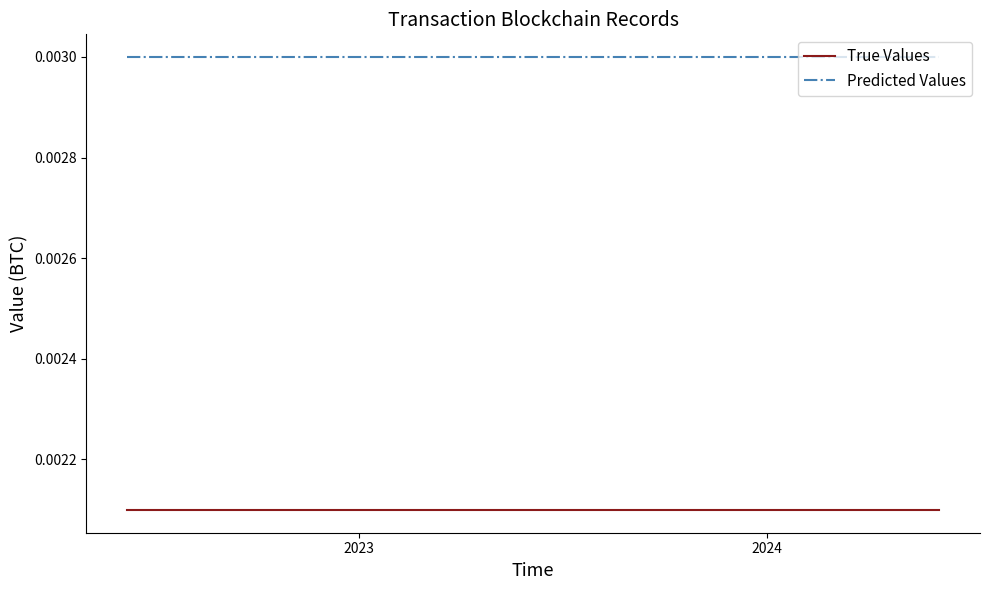

Which series has the largest total across all categories?

Predicted Values